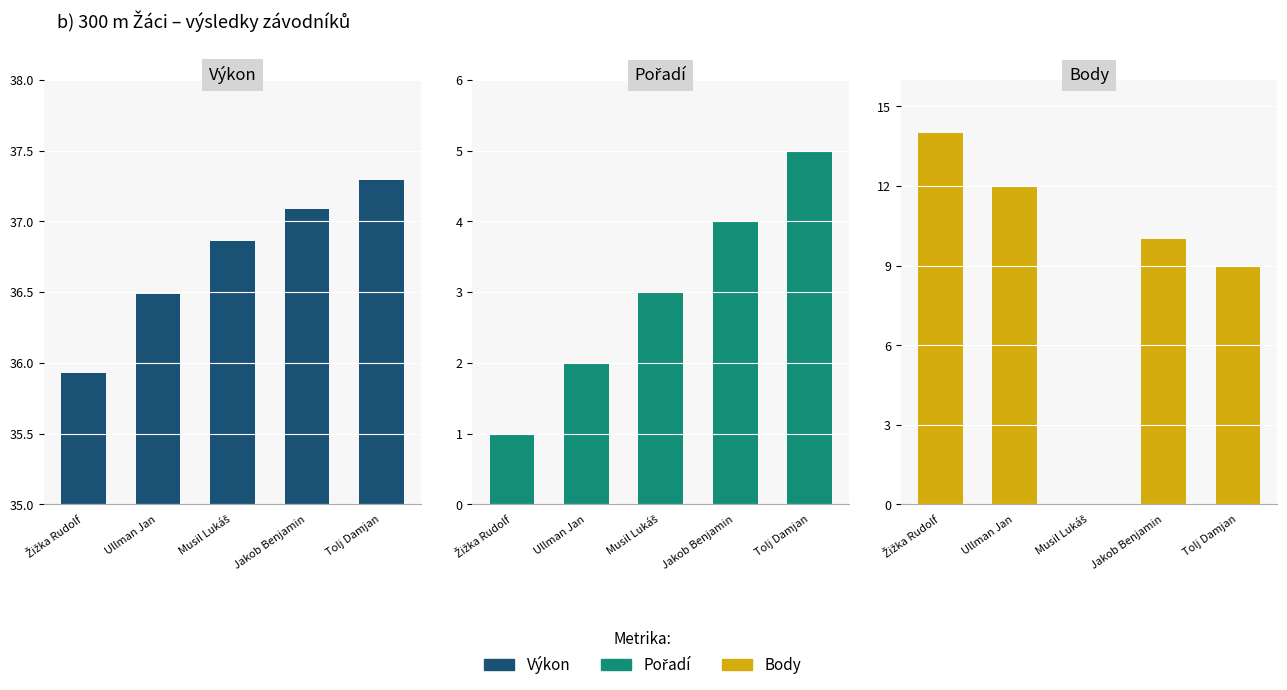

How many bars are there in total?

15